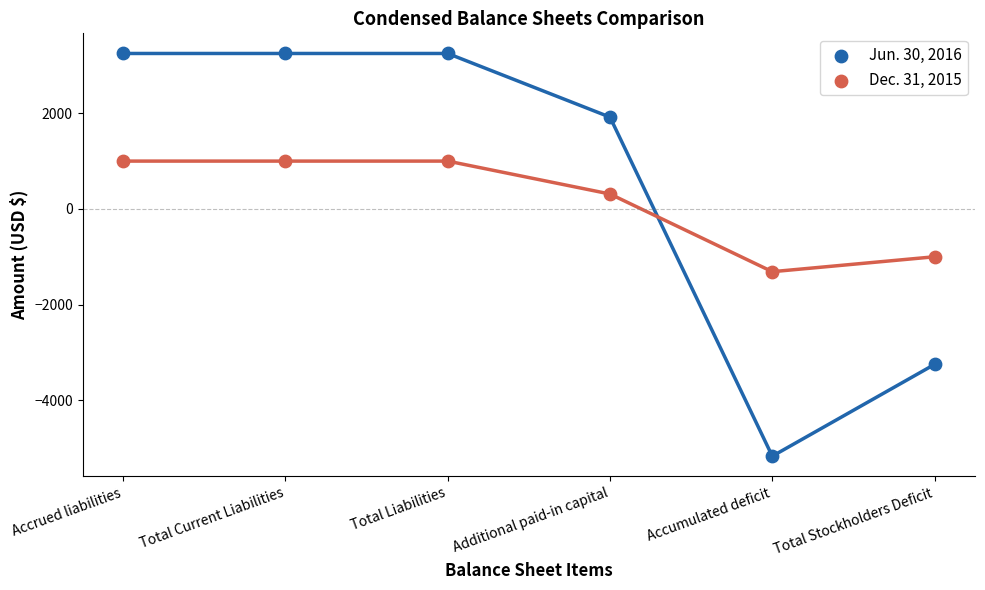

Which series reaches the maximum Y coordinate?

Jun. 30, 2016